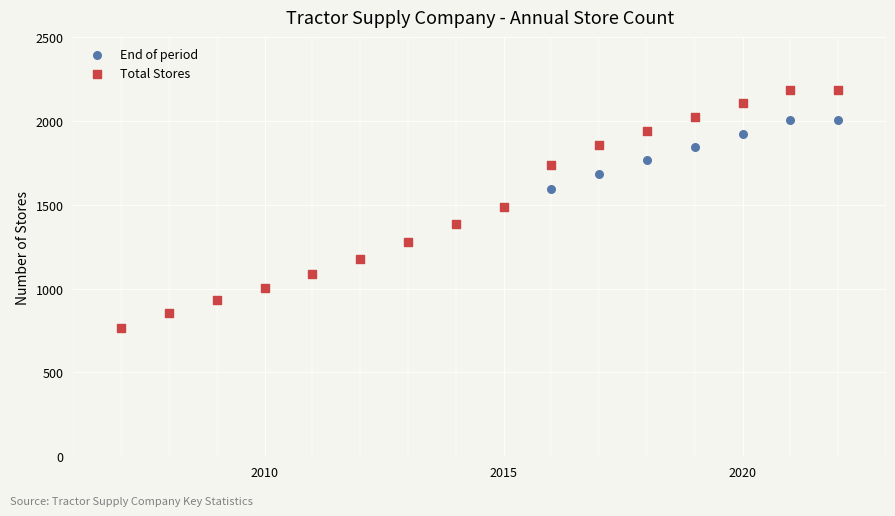

Which series has the largest Y range (max minus min)?

Total Stores